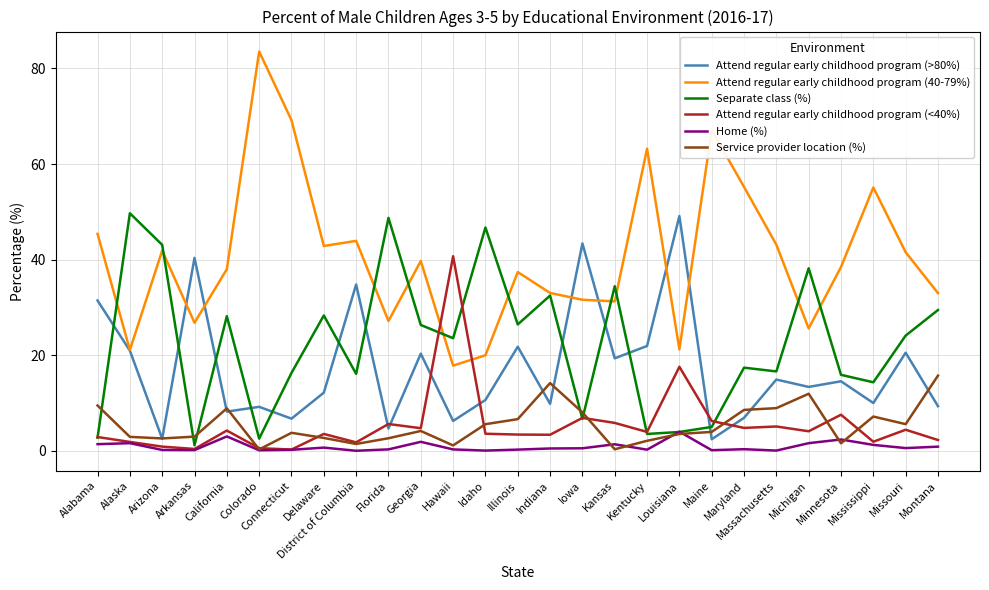

What is the maximum value for Service provider location (%)?

15.7